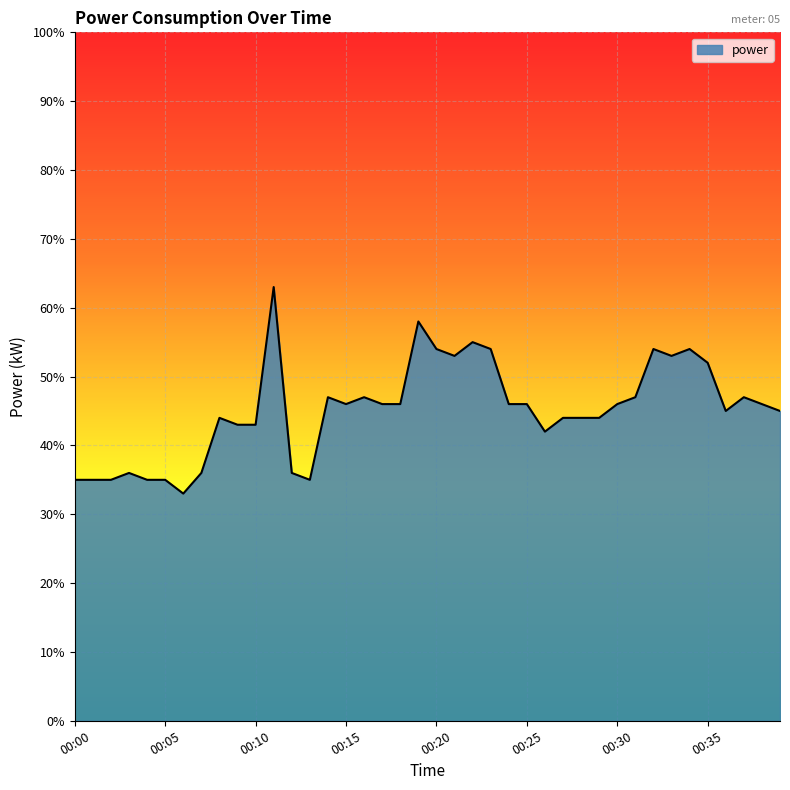

Does the chart display data point markers on the line(s)?

No